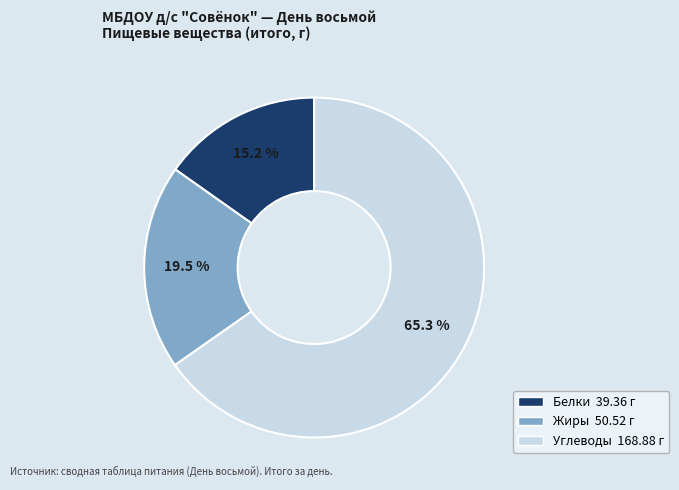

How many segments does this pie chart have?

3